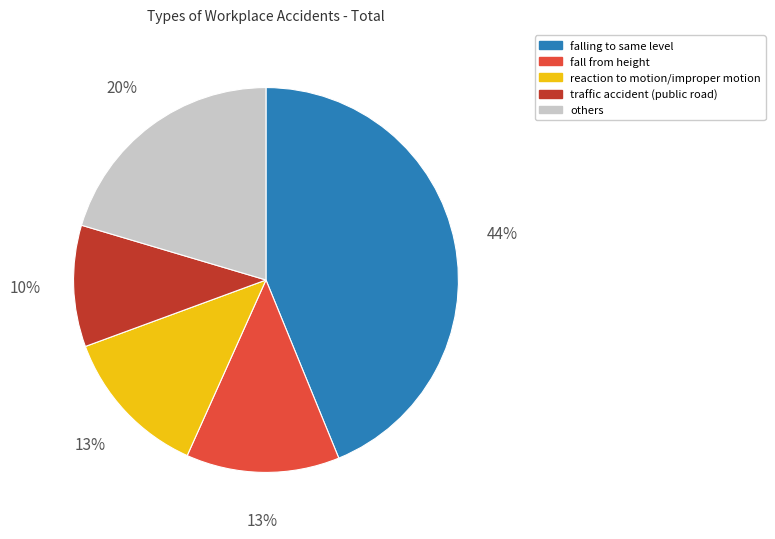

Is there a majority slice in this chart?

No